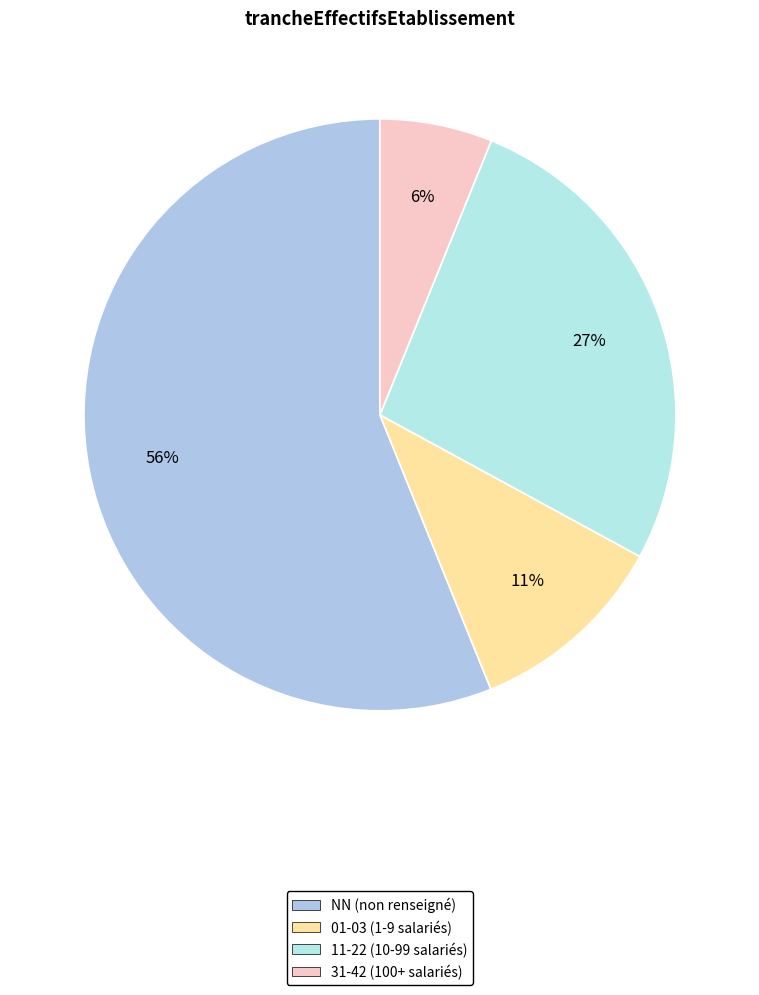

How many segments does this pie chart have?

4